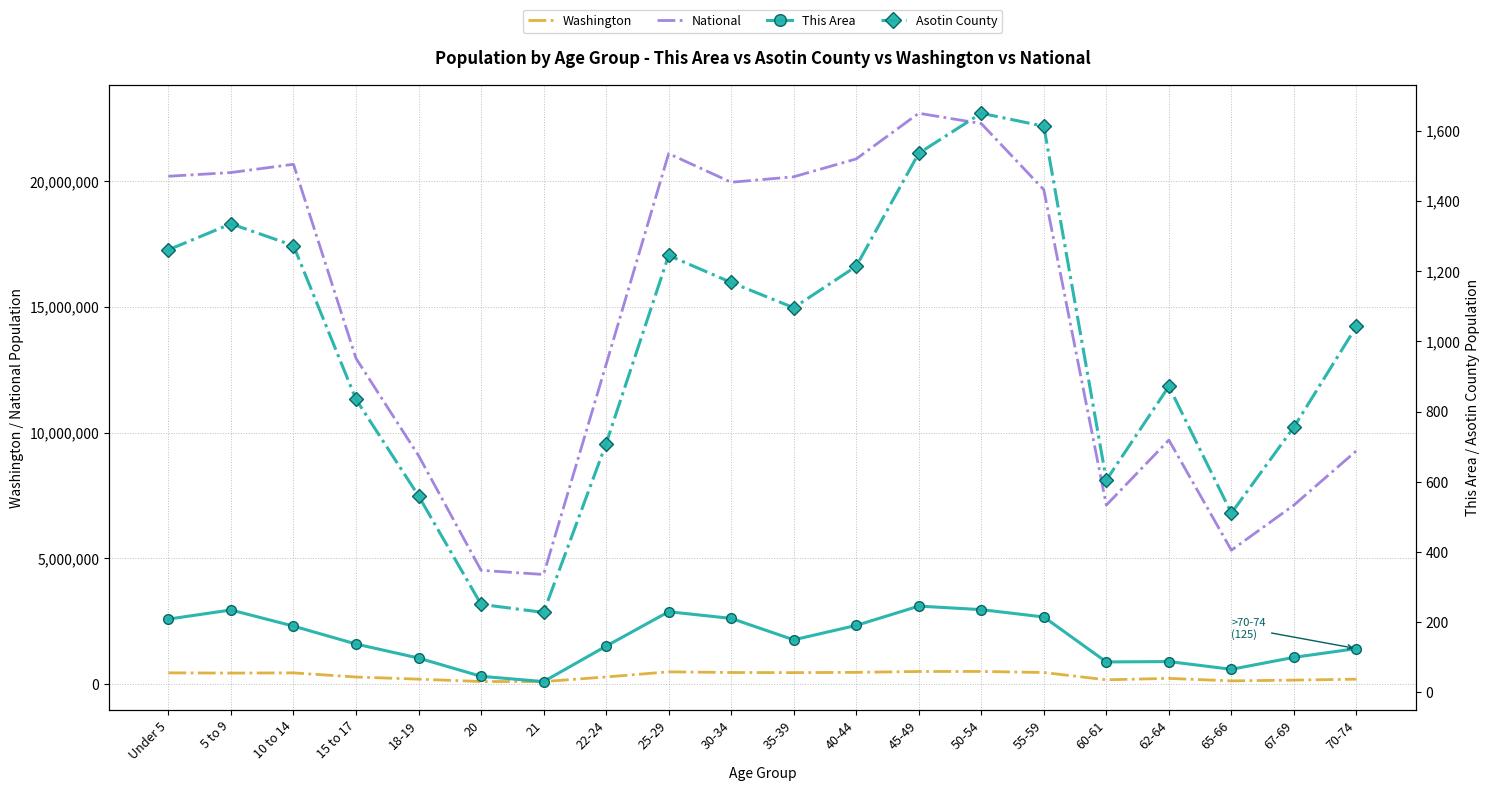

What are all the series names shown in the legend?

Washington, National, This Area, Asotin County